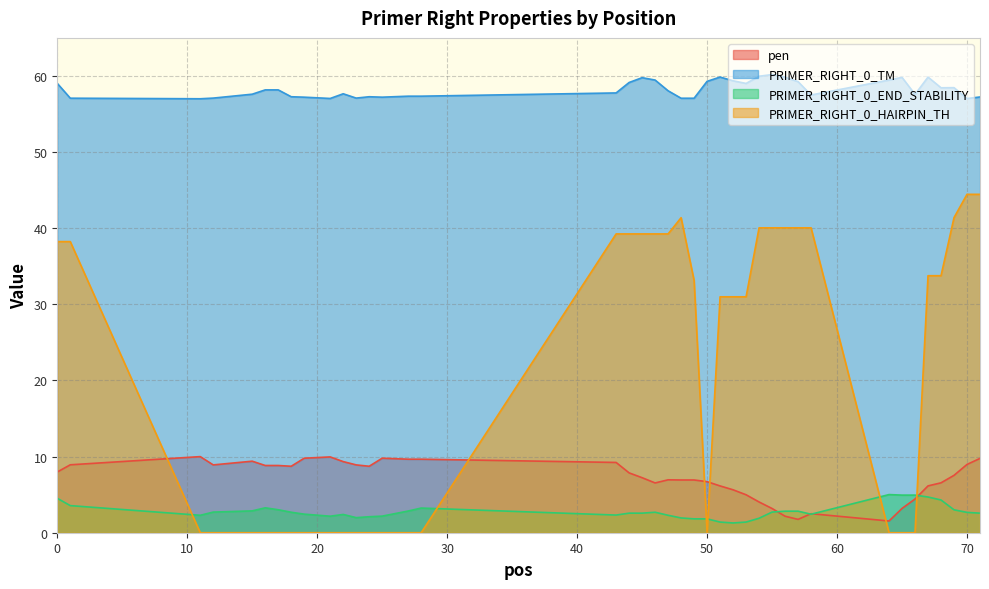

What is the minimum value for PRIMER_RIGHT_0_TM?

57.0